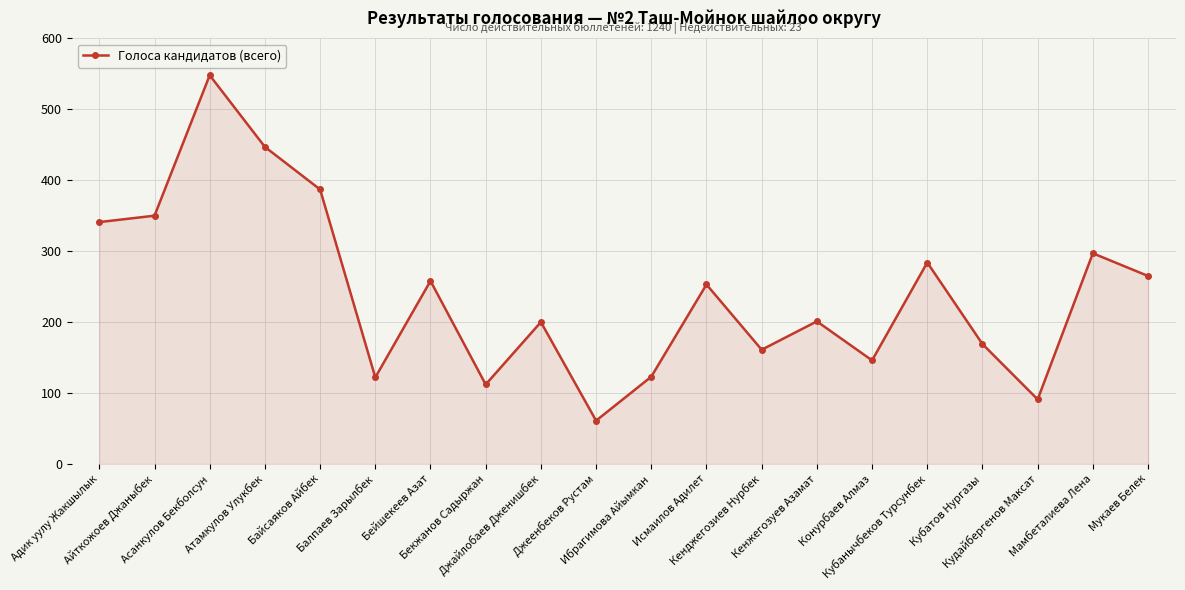

What is the value of the 20th point from the left?

265